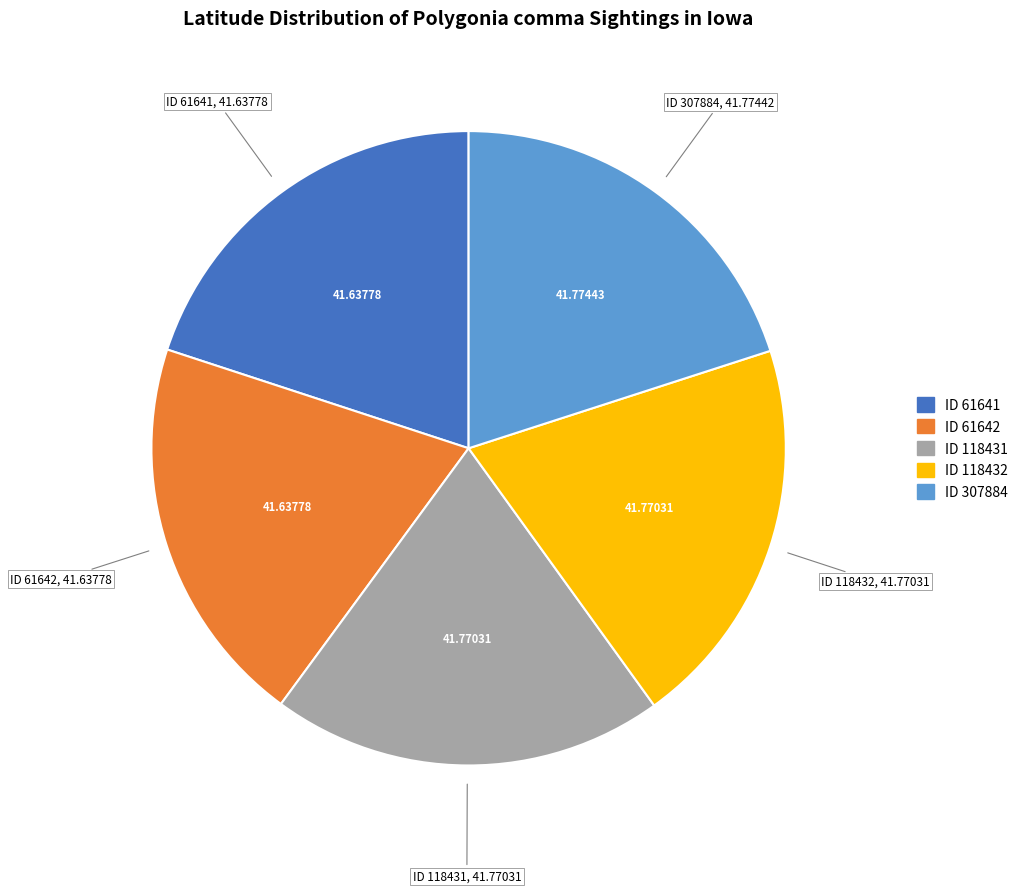

Does any single category account for the majority?

No